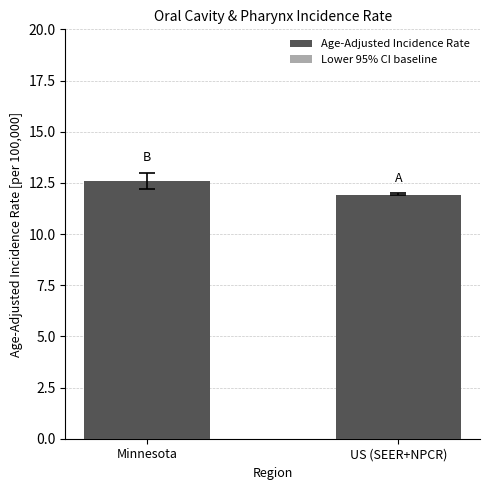

What is the average value of the Age-Adjusted Incidence Rate series?

12.2